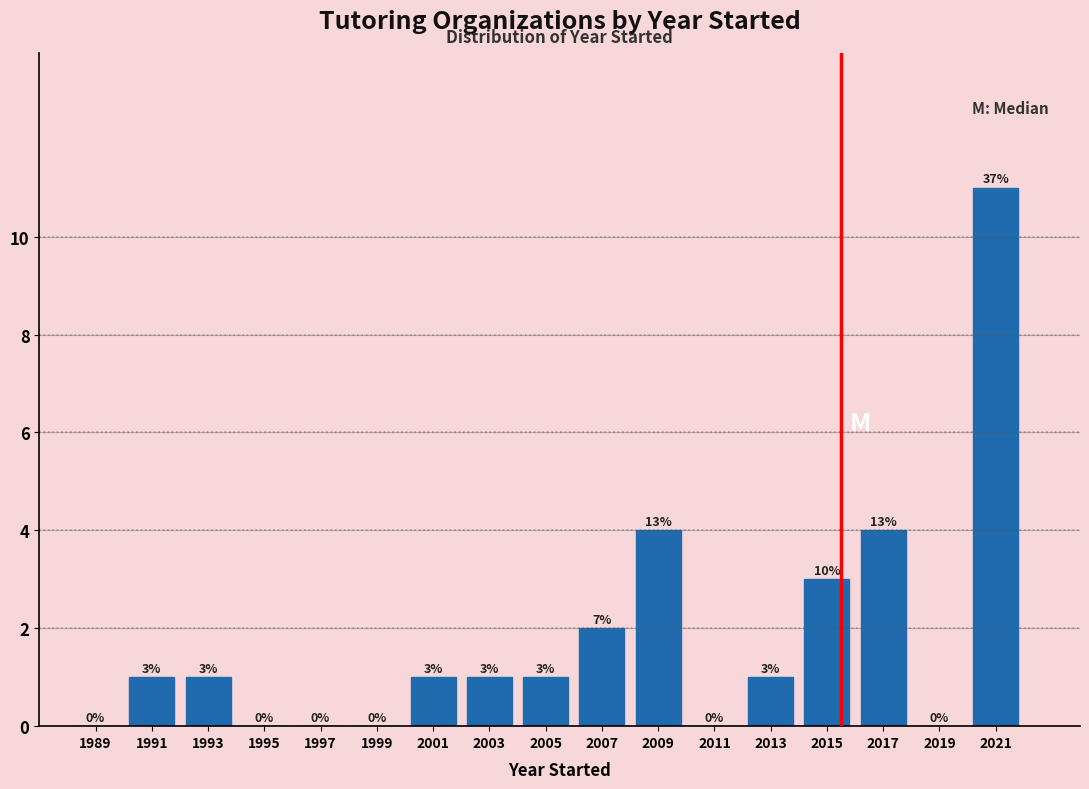

Over which range of the x-axis is the bar tallest?

2020 to 2022